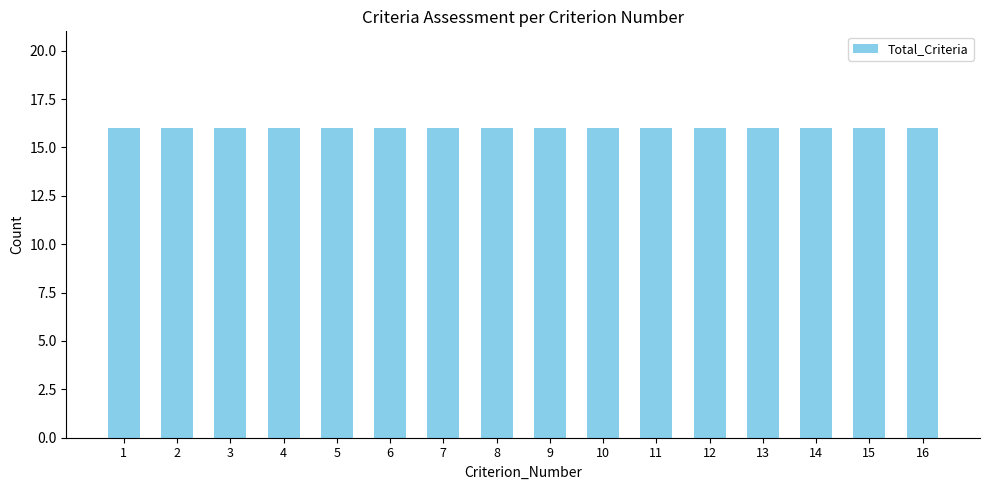

Are the bars horizontal?

No